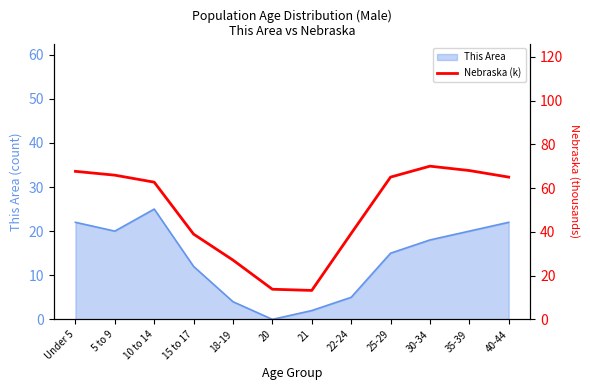

The value of This Area at 25-29 is 15. True or false?

True